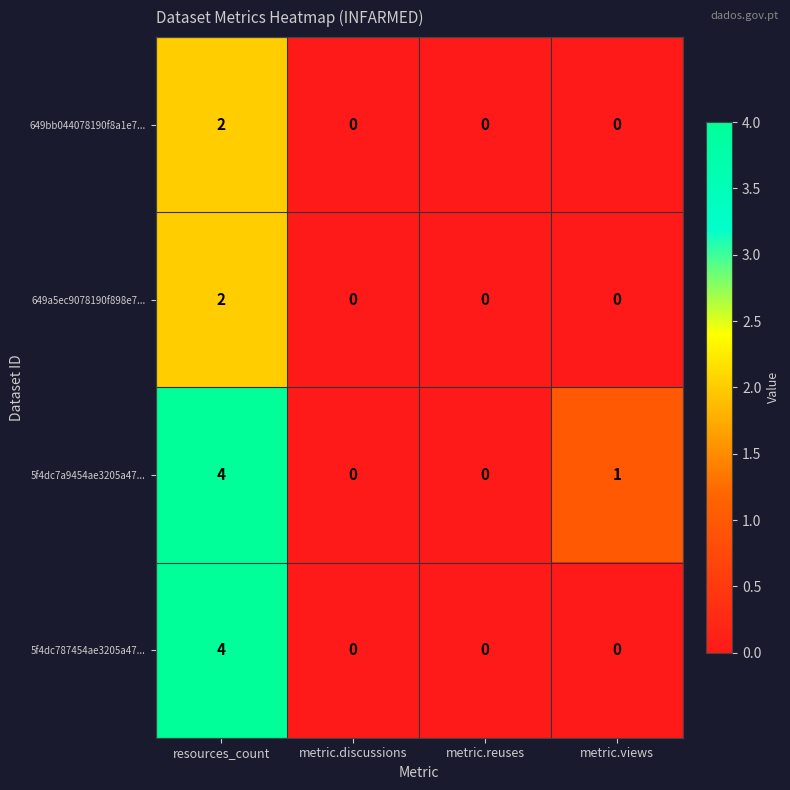

Reading left to right, extract all data points from this chart.

649bb044078190f8a1e7...: 2	0	0	0
649a5ec9078190f898e7...: 2	0	0	0
5f4dc7a9454ae3205a47...: 4	0	0	1
5f4dc787454ae3205a47...: 4	0	0	0